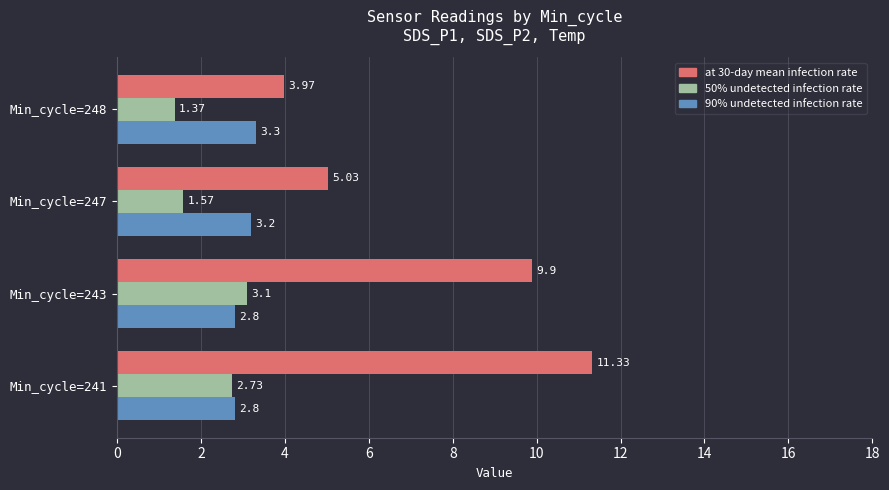

At how many categories does at least one series exceed 10?

1